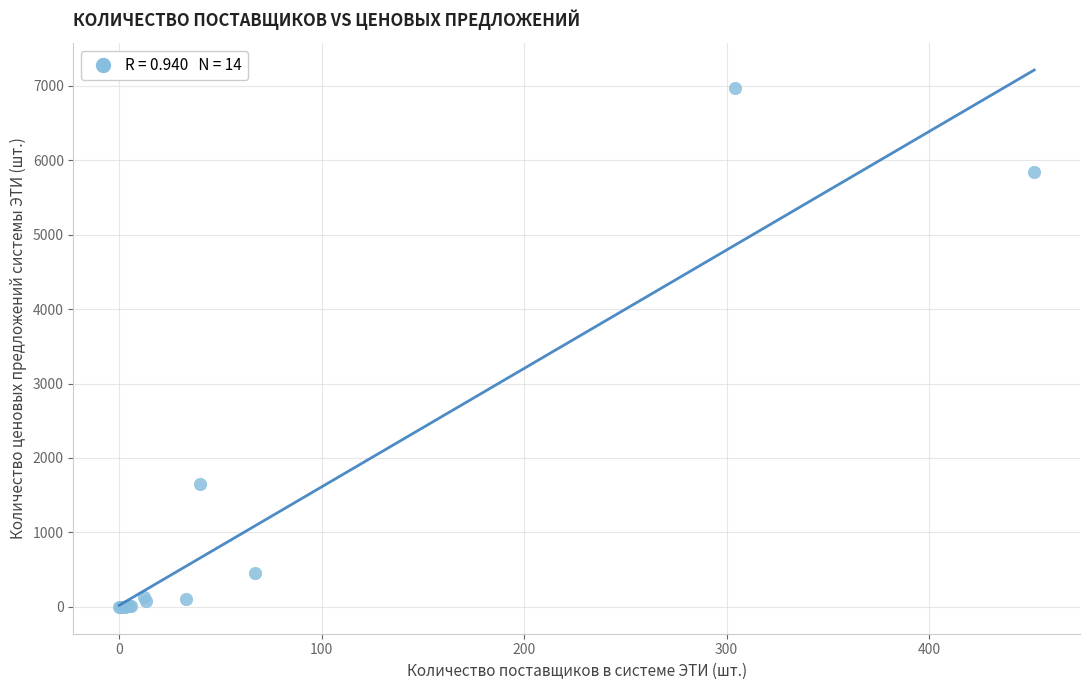

What Y value in the scatter plot is closest to 3483?

1656